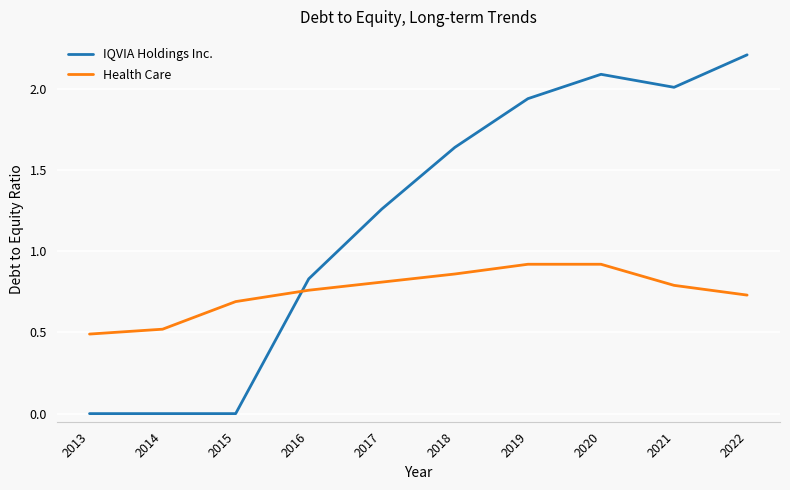

At how many categories does at least one series exceed 1?

6